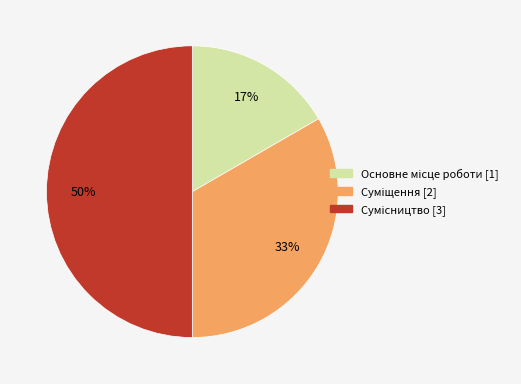

To the nearest percent, what is the average slice percentage?

33%